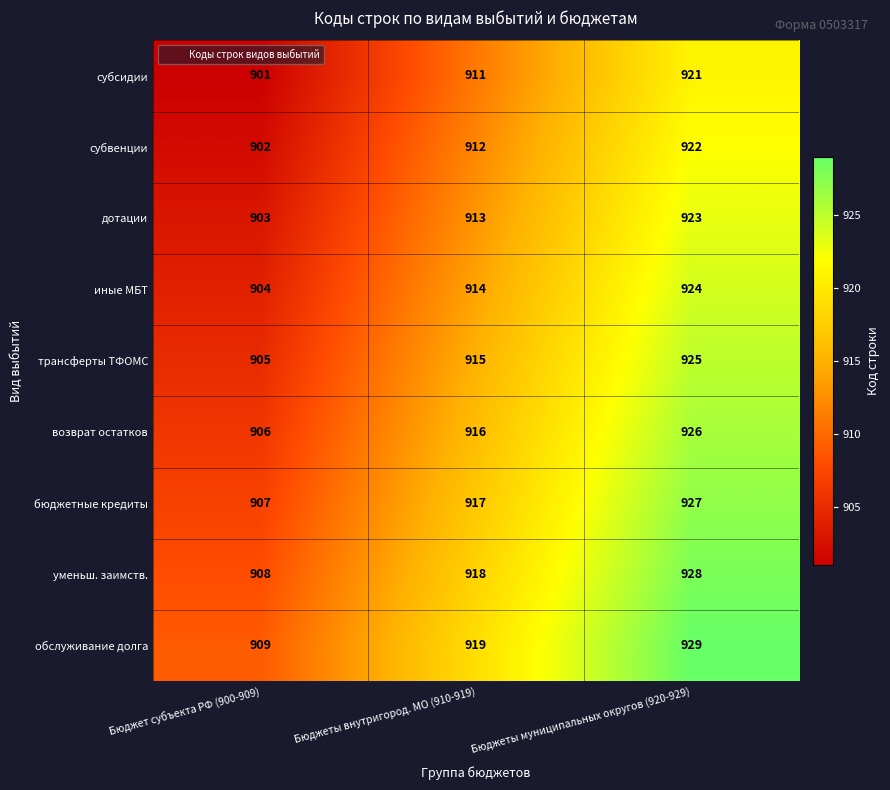

Reading right to left, transcribe all the data shown in this chart.

субсидии: 921	911	901
субвенции: 922	912	902
дотации: 923	913	903
иные МБТ: 924	914	904
трансферты ТФОМС: 925	915	905
возврат остатков: 926	916	906
бюджетные кредиты: 927	917	907
уменьш. заимств.: 928	918	908
обслуживание долга: 929	919	909